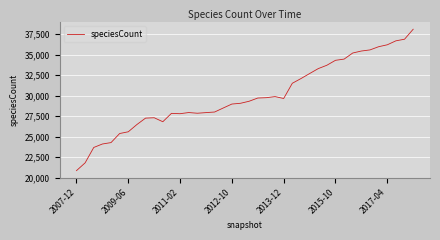

What is the maximum value shown in the chart?

38085